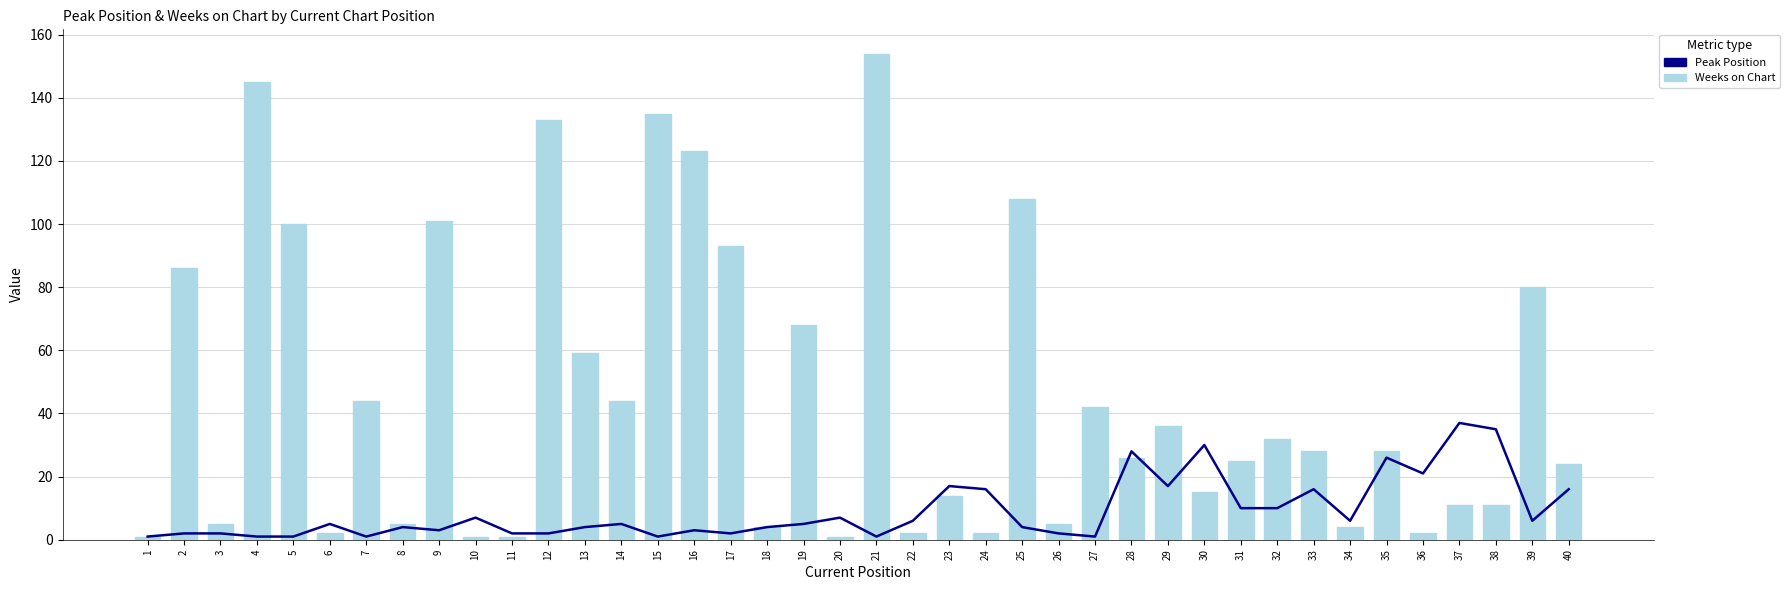

What is the sum of the Weeks on Chart values at 17 and 14?

137